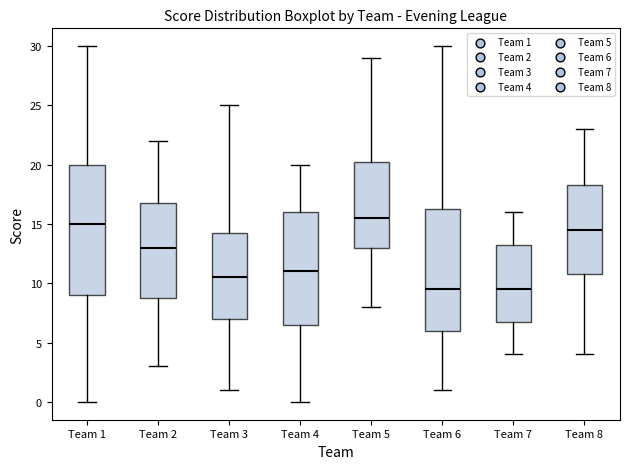

Reading left to right, read every box against the y-axis: the position of its median line, the range the box covers, and the ends of its whiskers. The values are not printed on the chart, so give them approximately, as read against the axis.

Team 1: median 15.0, box 9.0 to 20.0, whiskers 0.0 to 30.0
Team 2: median 13.0, box 9.0 to 17.0, whiskers 3.0 to 22.0
Team 3: median 10.5, box 7.0 to 14.5, whiskers 1.0 to 25.0
Team 4: median 11.0, box 6.5 to 16.0, whiskers 0.0 to 20.0
Team 5: median 15.5, box 13.0 to 20.5, whiskers 8.0 to 29.0
Team 6: median 9.5, box 6.0 to 16.5, whiskers 1.0 to 30.0
Team 7: median 9.5, box 7.0 to 13.5, whiskers 4.0 to 16.0
Team 8: median 14.5, box 11.0 to 18.5, whiskers 4.0 to 23.0